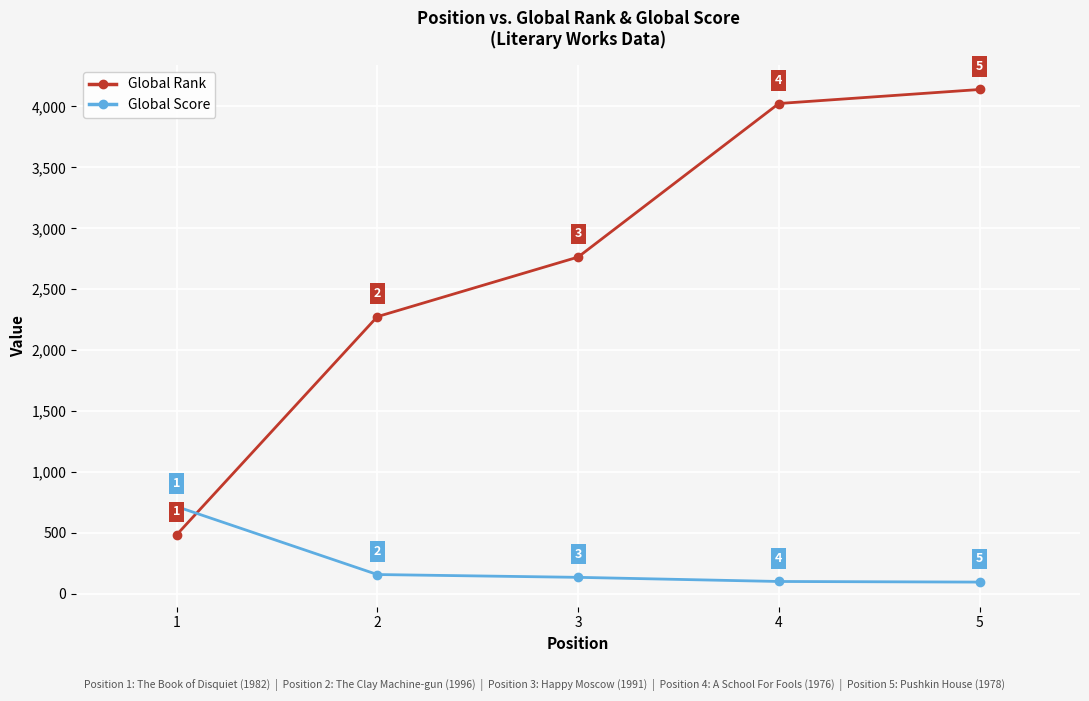

True or false: Global Rank and Global Score intersect in this chart.

True